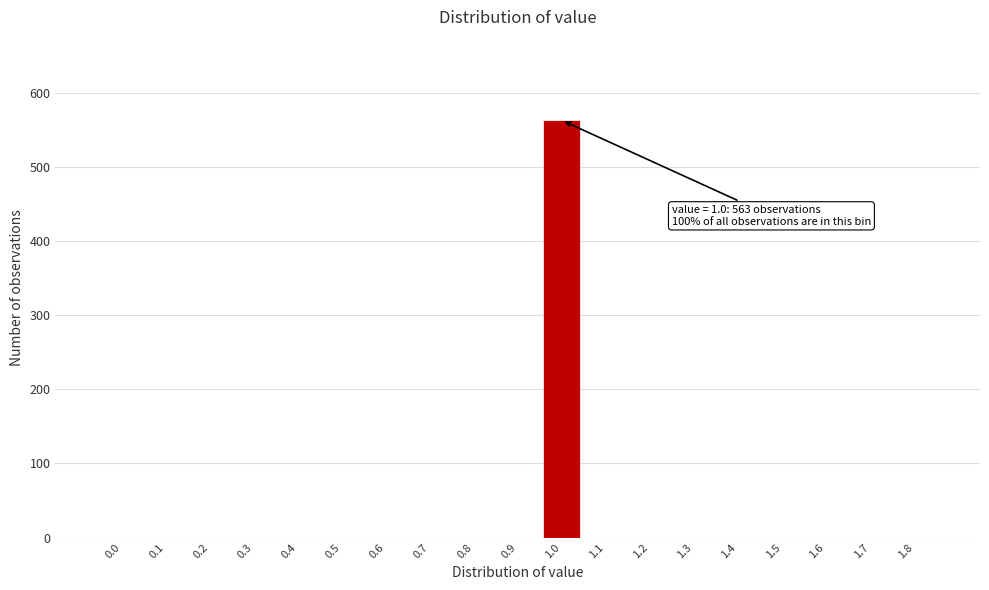

Reading right to left, list all the values displayed in this chart.

1.8=0	1.7=0	1.6=0	1.5=0	1.4=0	1.3=0	1.2=0	1.1=0	1.0=563	0.9=0	0.8=0	0.7=0	0.6=0	0.5=0	0.4=0	0.3=0	0.2=0	0.1=0	0.0=0